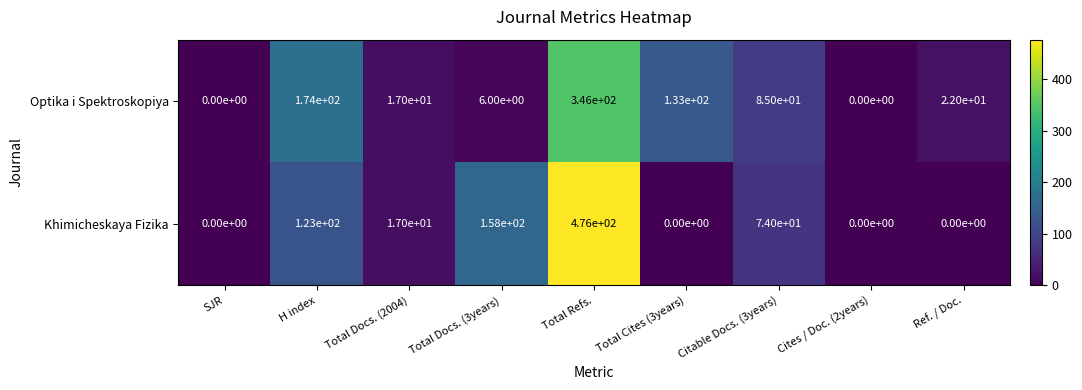

The Optika i Spektroskopiya series shows 4 at Total Docs. (2004). True or false?

False